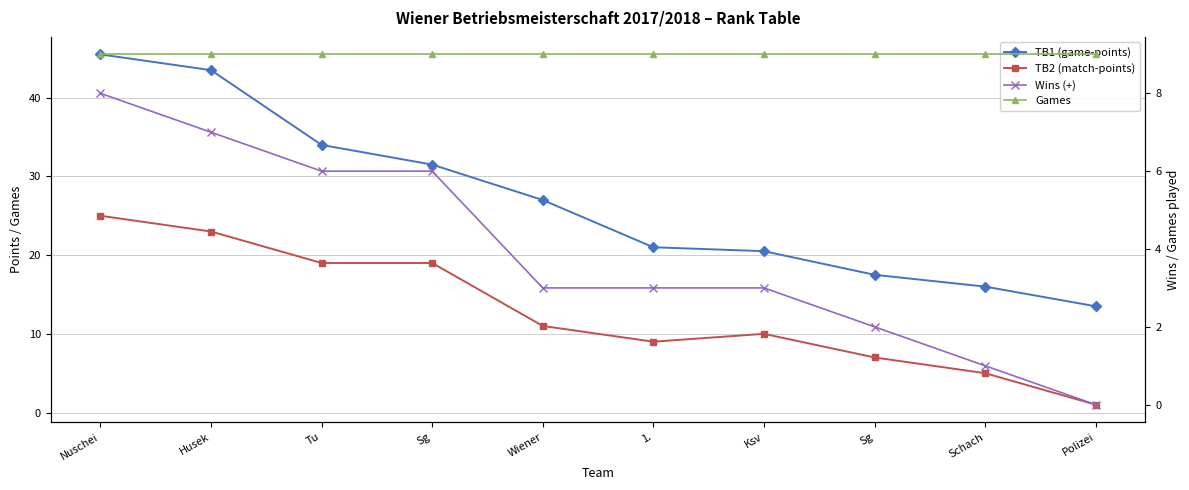

What is the maximum value for TB2 (match-points)?

25.0